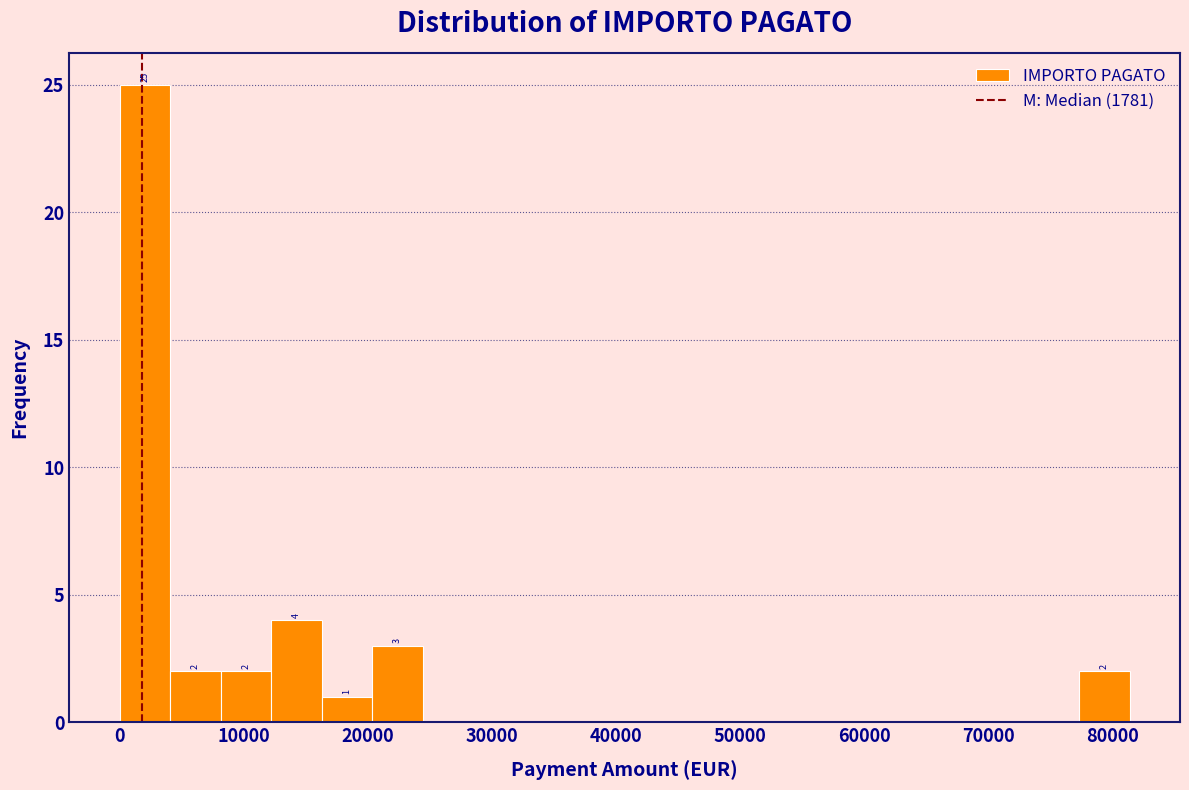

Which range on the x-axis has the tallest bar?

0 to 4000